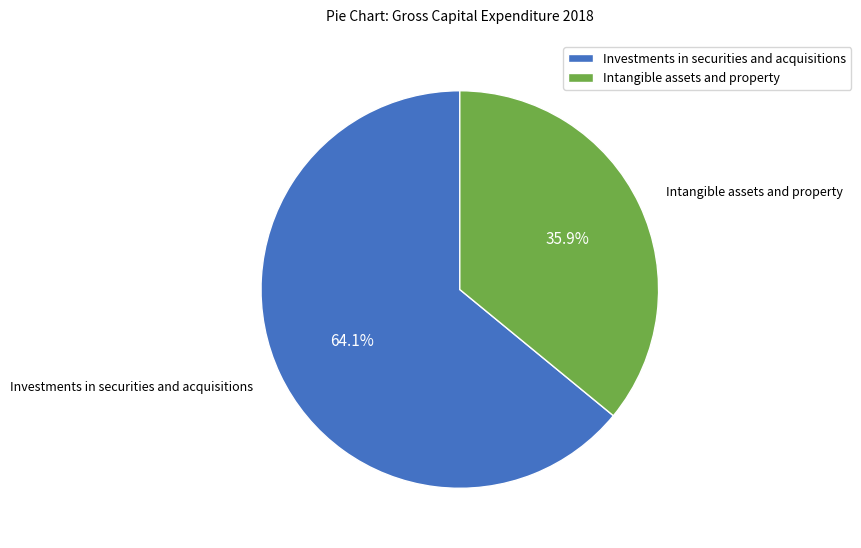

What is the ratio of the value at Investments in securities and acquisitions to the value at Intangible assets and property?

1.8